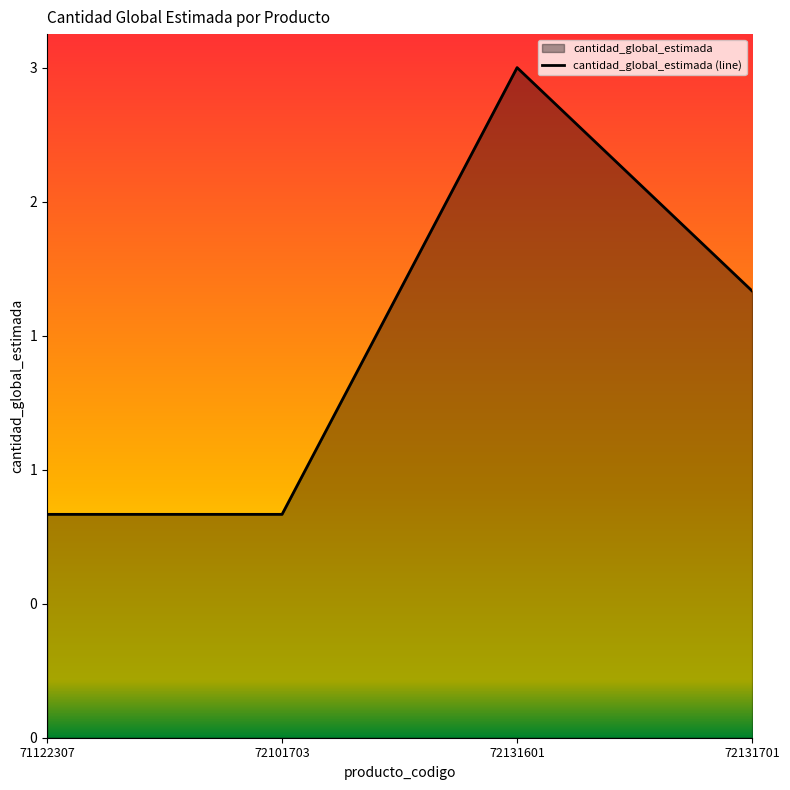

Rank the categories by value from lowest to highest.

71122307, 72101703, 72131701, 72131601